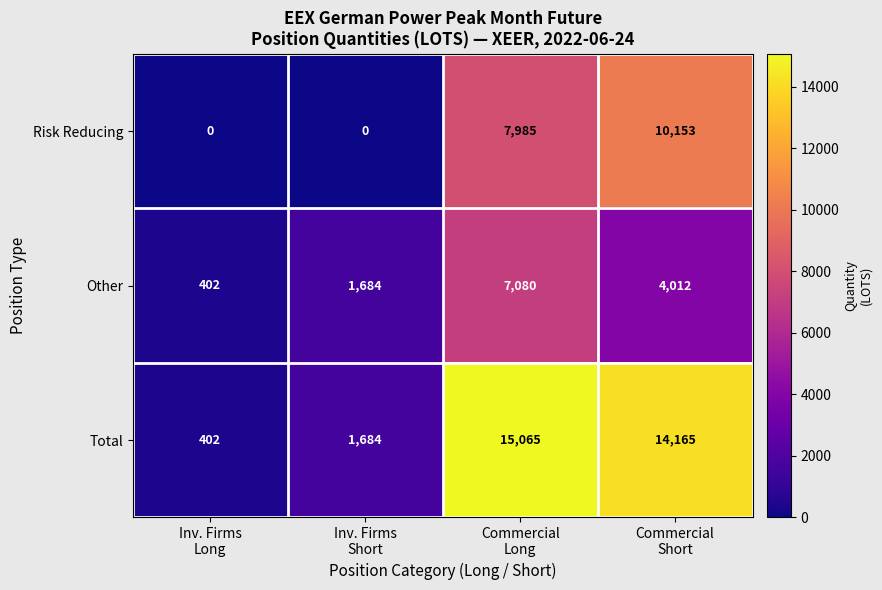

What is the greatest value displayed?

15065